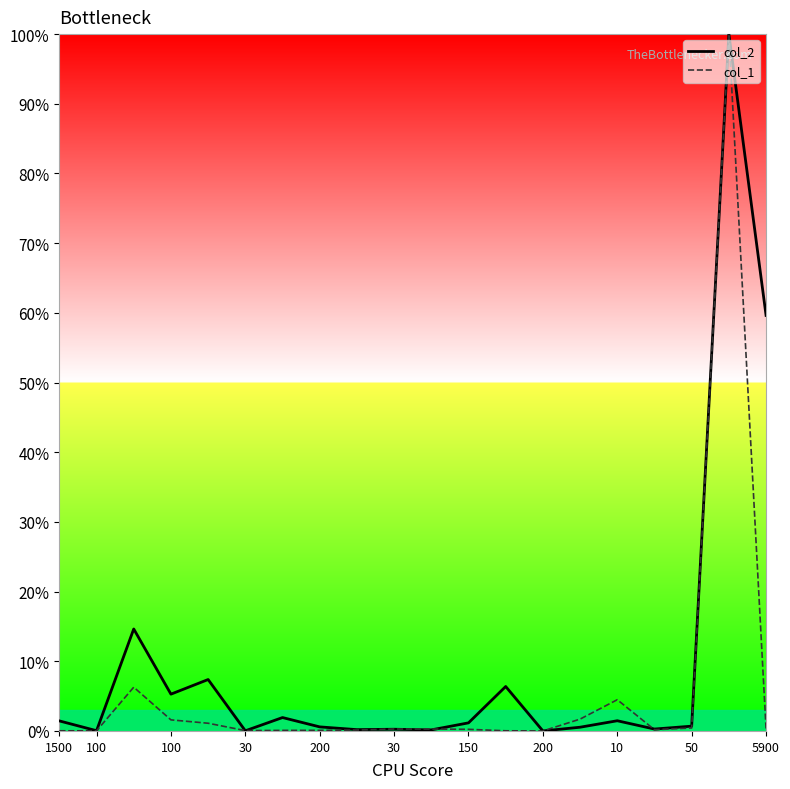

Rank the series by their average value, from highest to lowest.

col_2, col_1